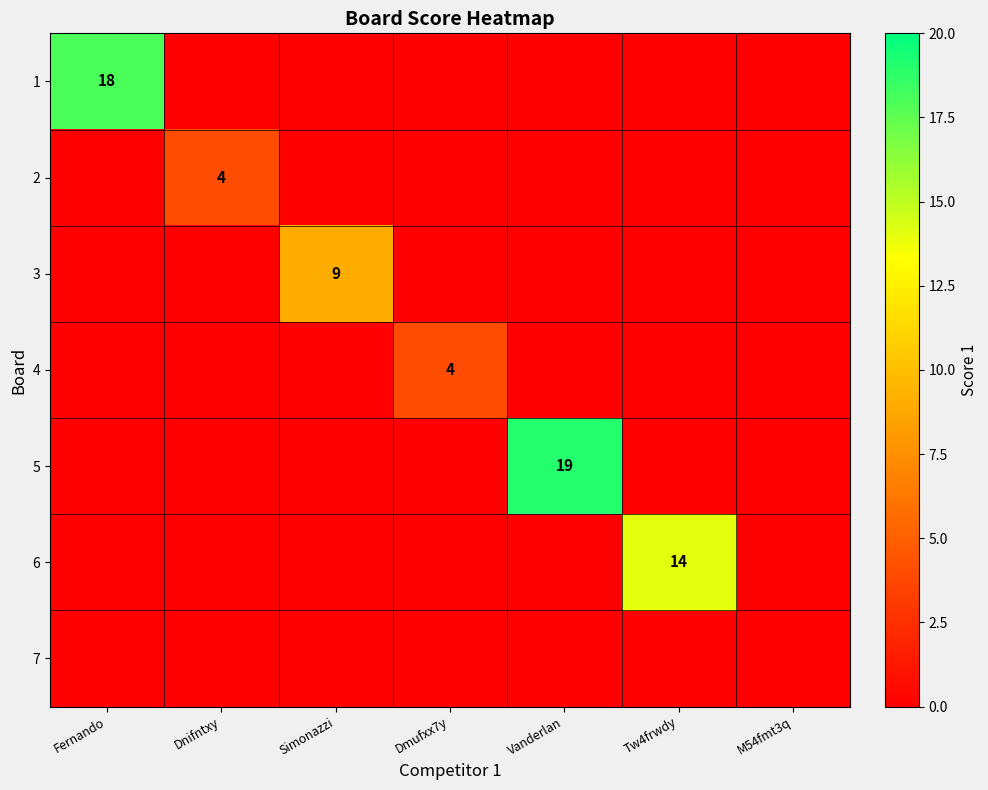

The 6 series shows 24 at Tw4frwdy. True or false?

False